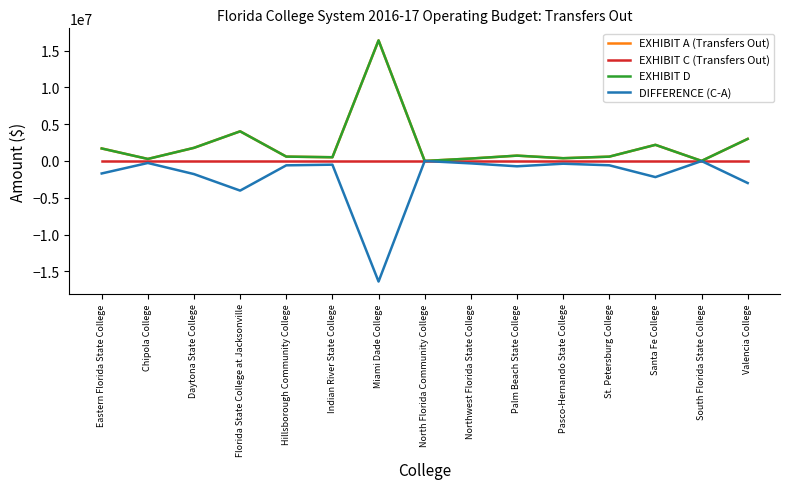

Which category has the lowest value across all series?

Miami Dade College